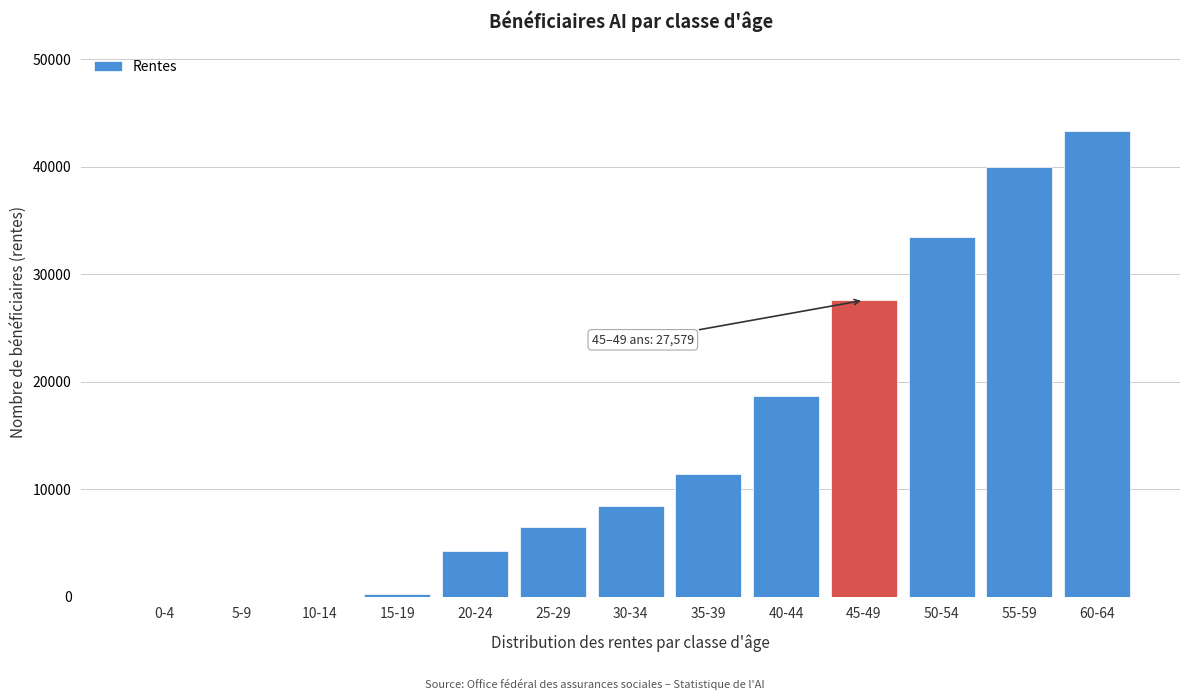

Reading left to right, extract all data points from this chart.

0-4=0	5-9=0	10-14=0	15-19=298	20-24=4296	25-29=6487	30-34=8464	35-39=11452	40-44=18662	45-49=27579	50-54=33468	55-59=39944	60-64=43319